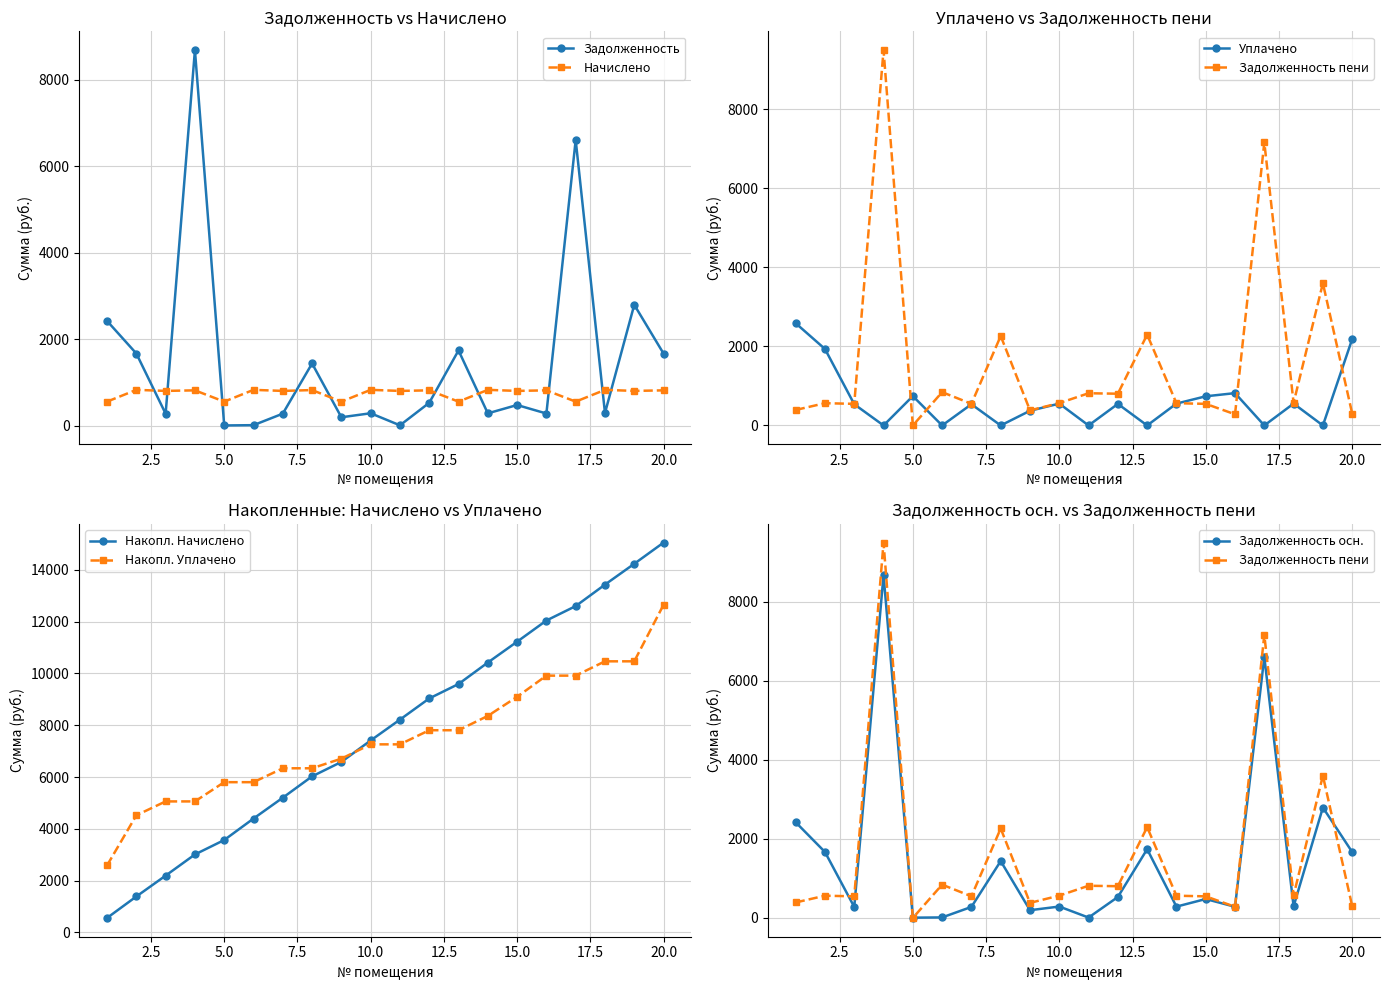

True or false: Задолженность has more than 0 interior local peaks.

True